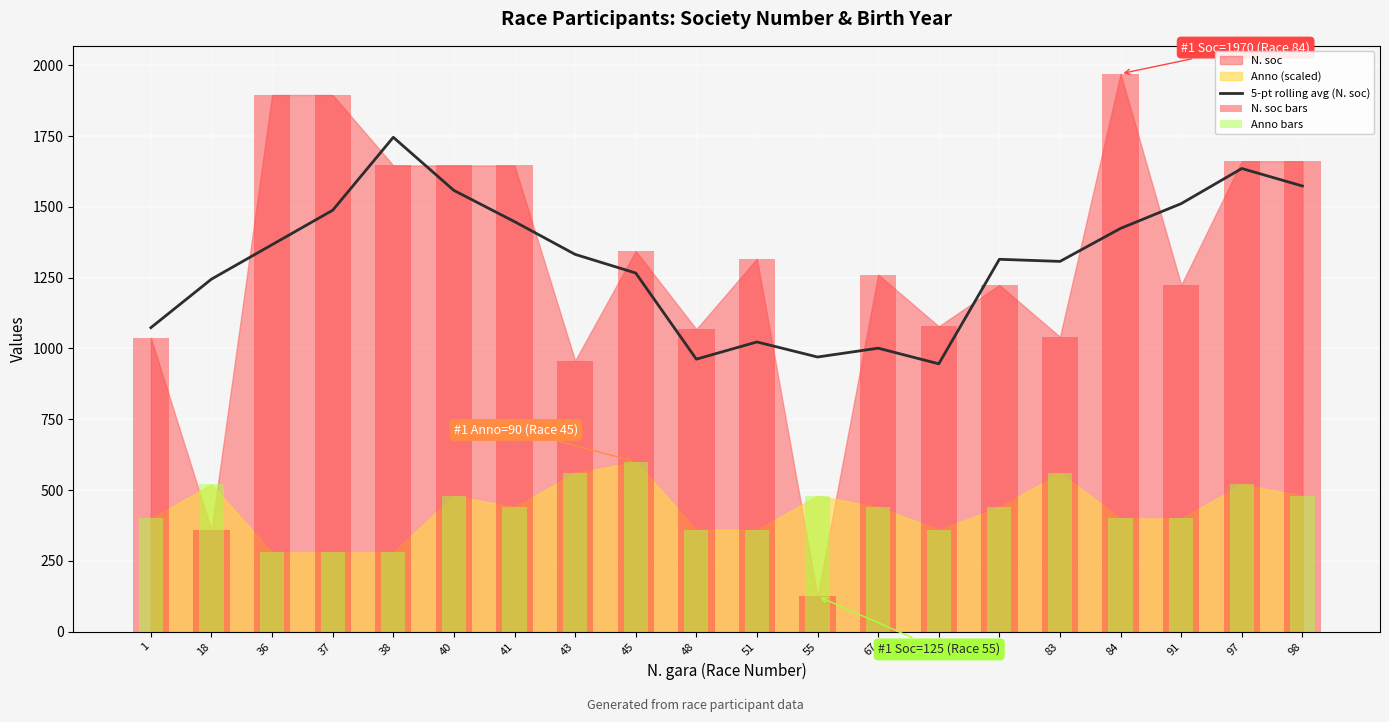

Is it true that N. soc bars equals 125.0 at 55?

True